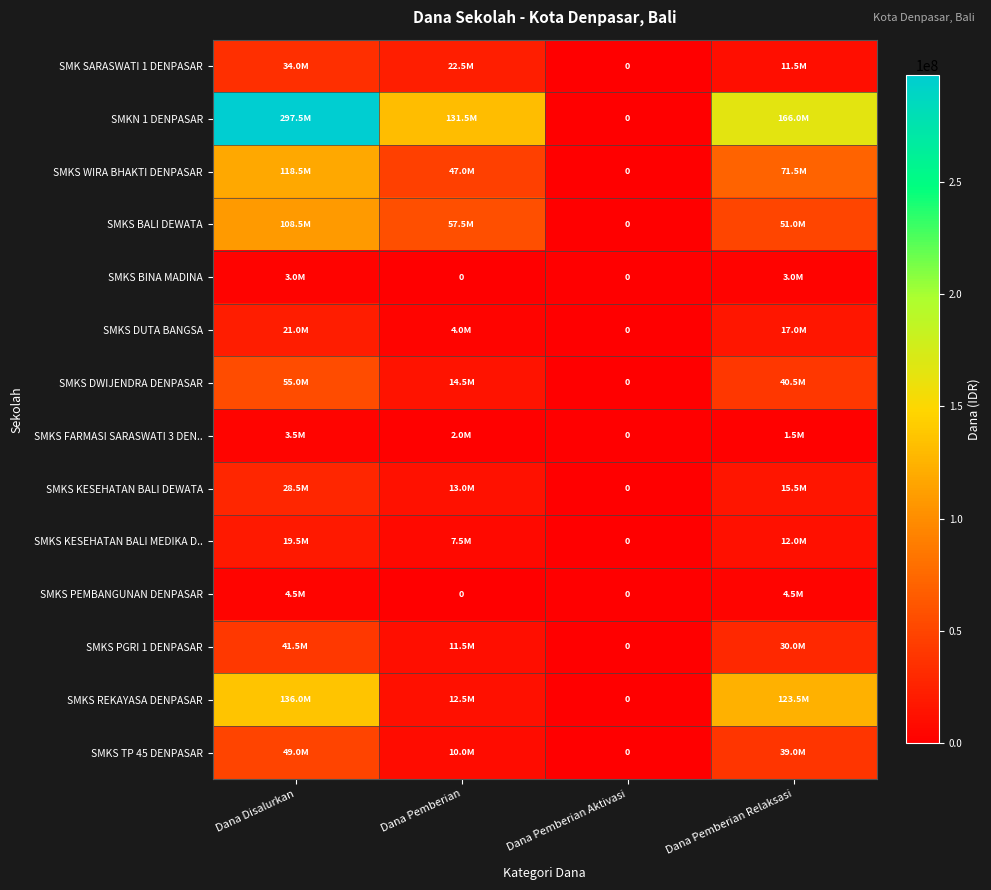

At how many categories does at least one series exceed 184927286?

1